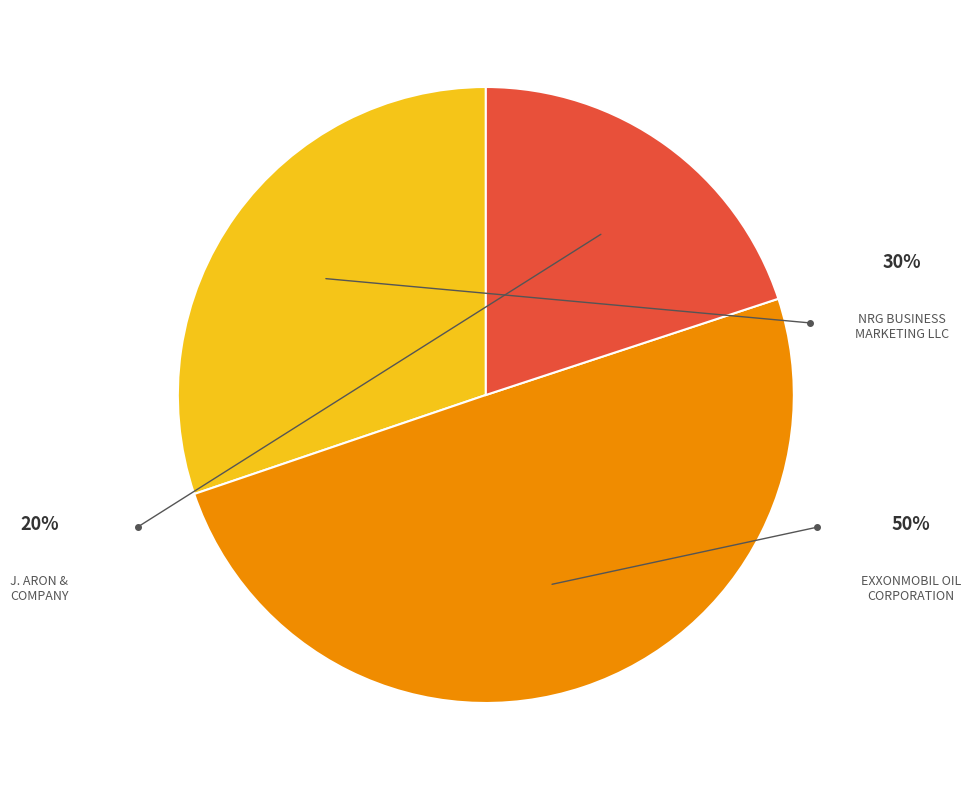

Is EXXONMOBIL OIL CORPORATION the majority of the pie?

No